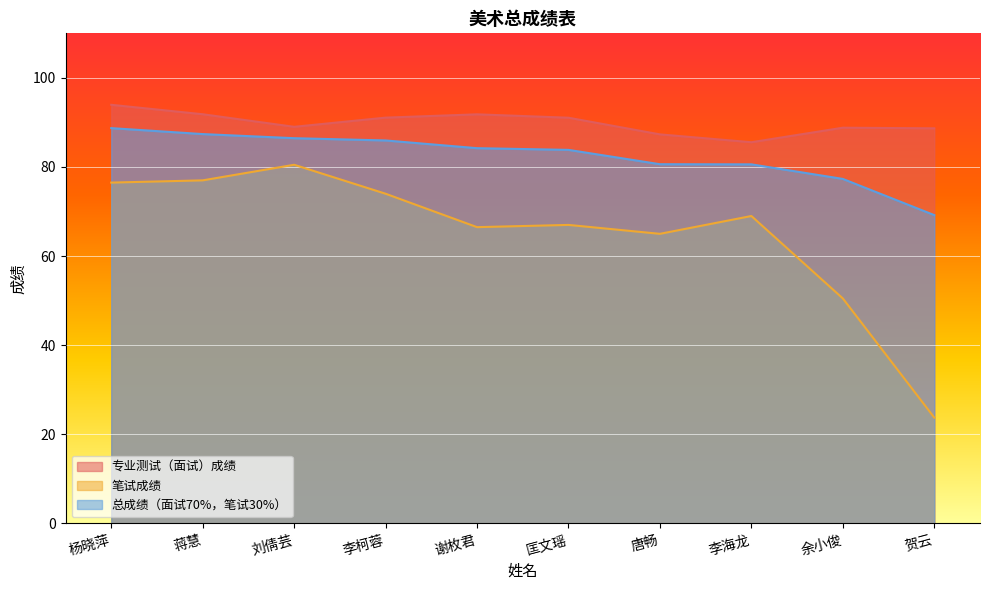

True or false: 总成绩（面试70%，笔试30%） and 笔试成绩 cross at least once.

False